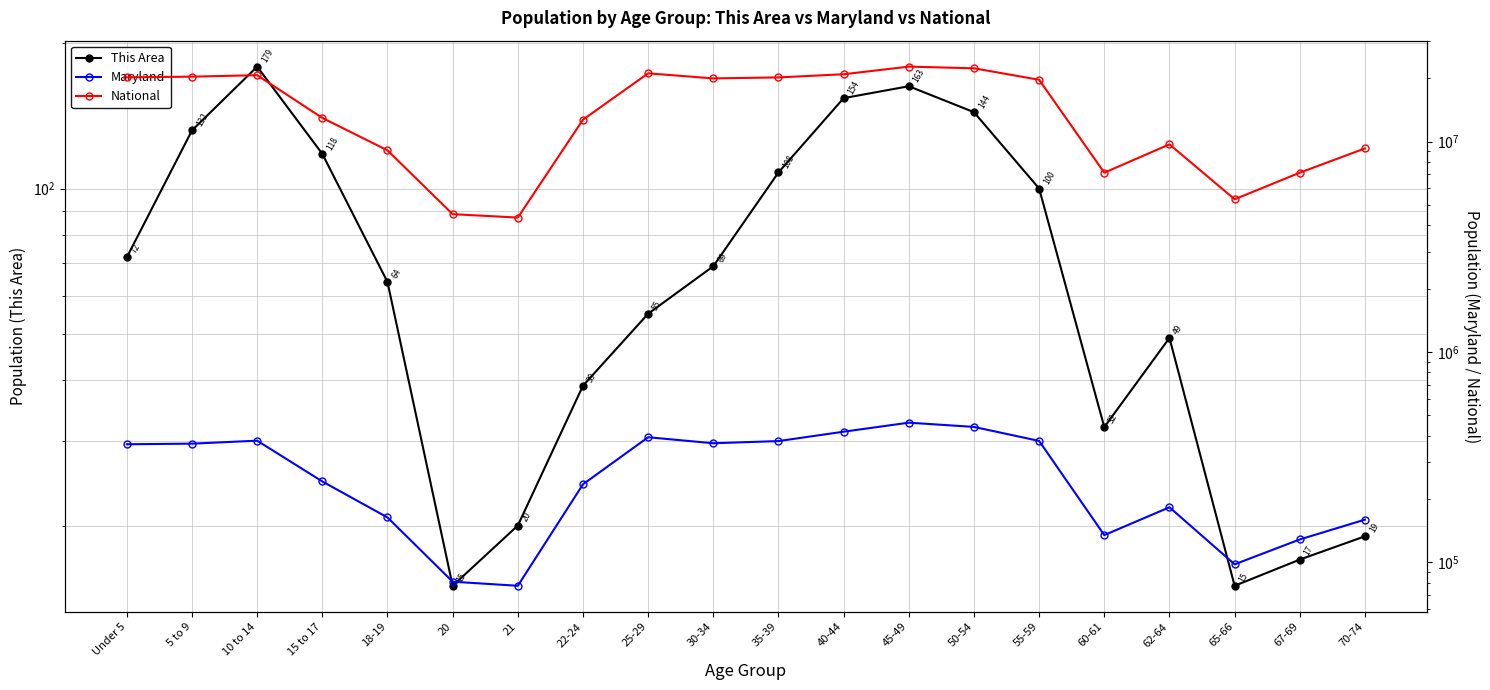

Which series has the widest spread of values?

National